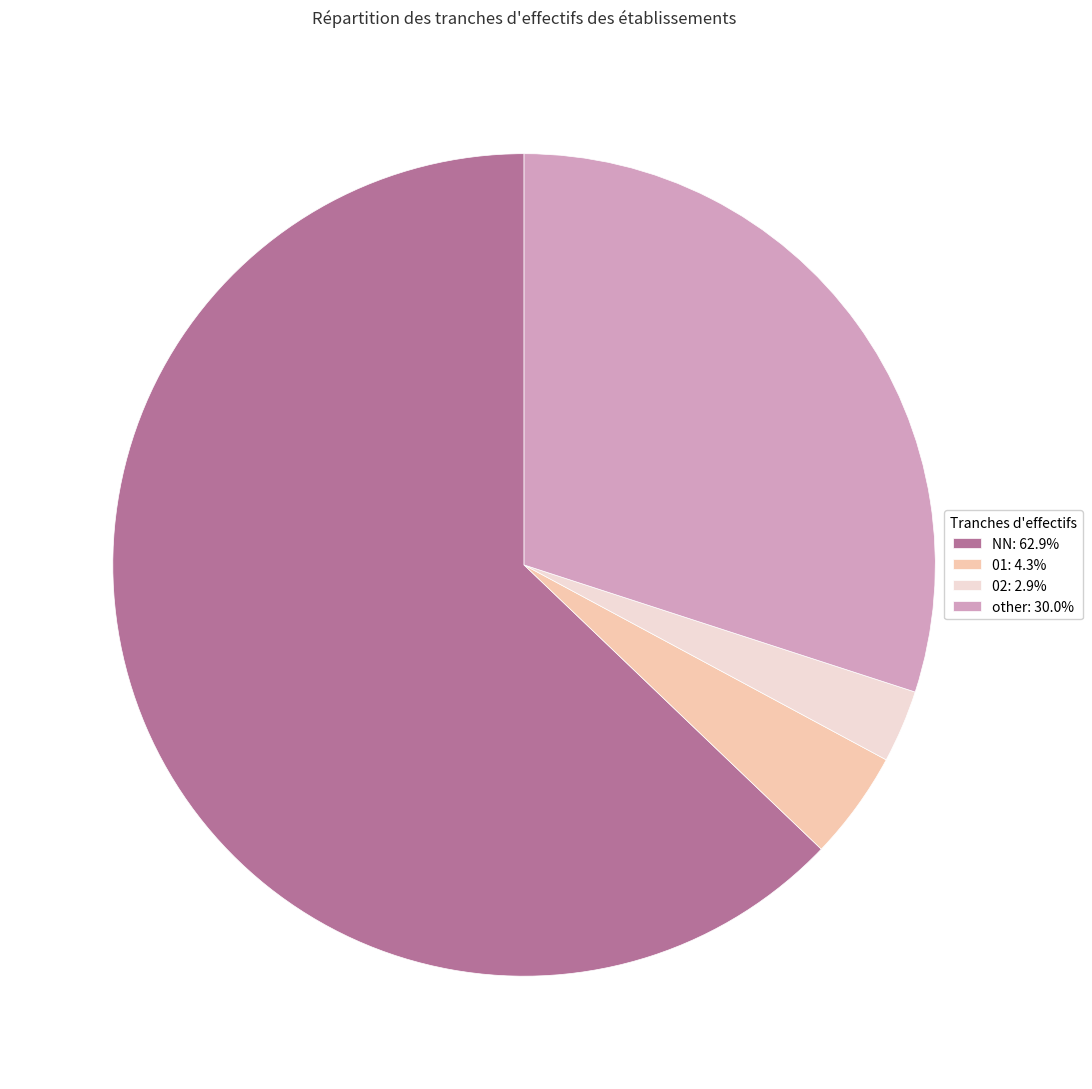

Combined, do NN: 62.9% and other: 30.0% account for over 50%?

Yes